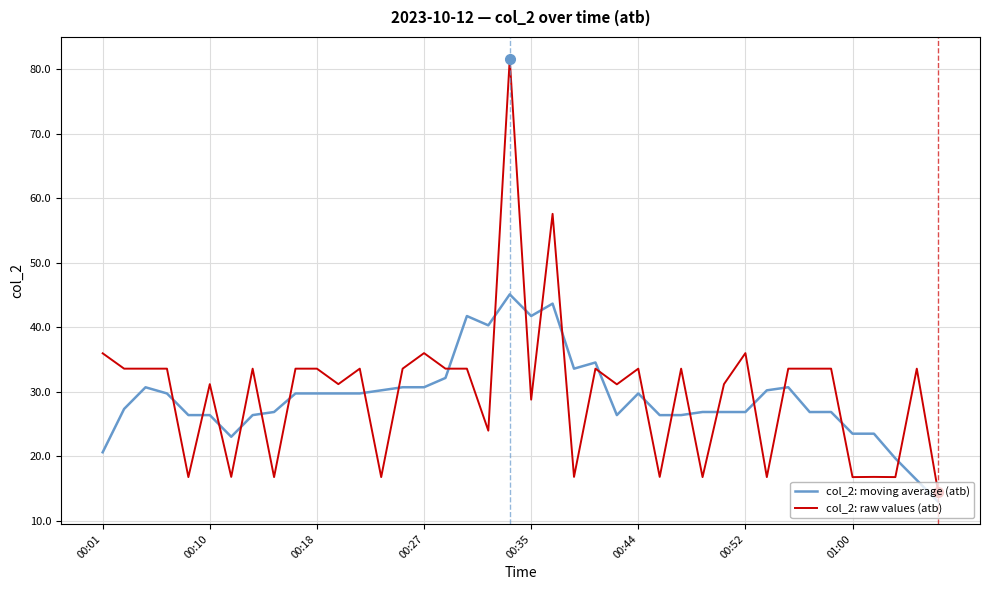

Rank the series by their maximum value, from highest to lowest.

col_2: raw values (atb), col_2: moving average (atb)